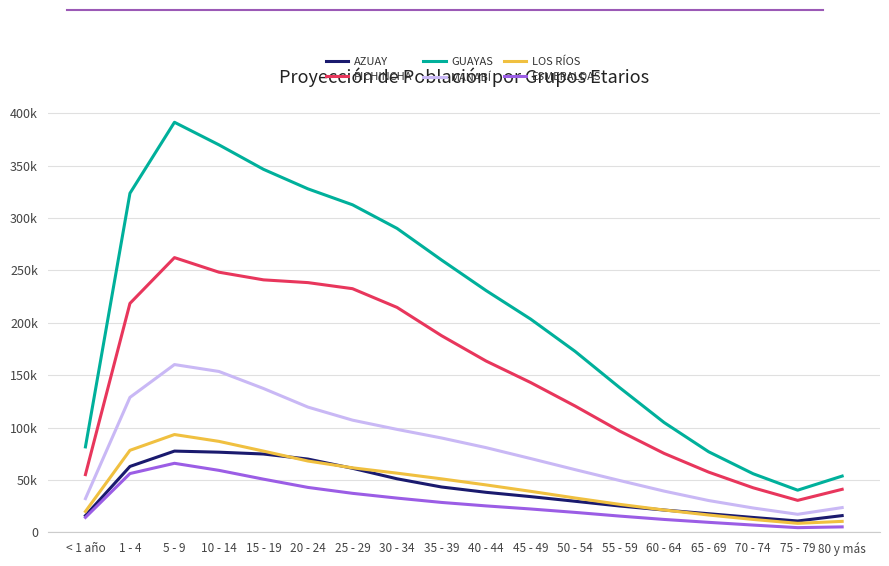

What are all the series names shown in the legend?

AZUAY, PICHINCHA, GUAYAS, MANABÍ, LOS RÍOS, ESMERALDAS